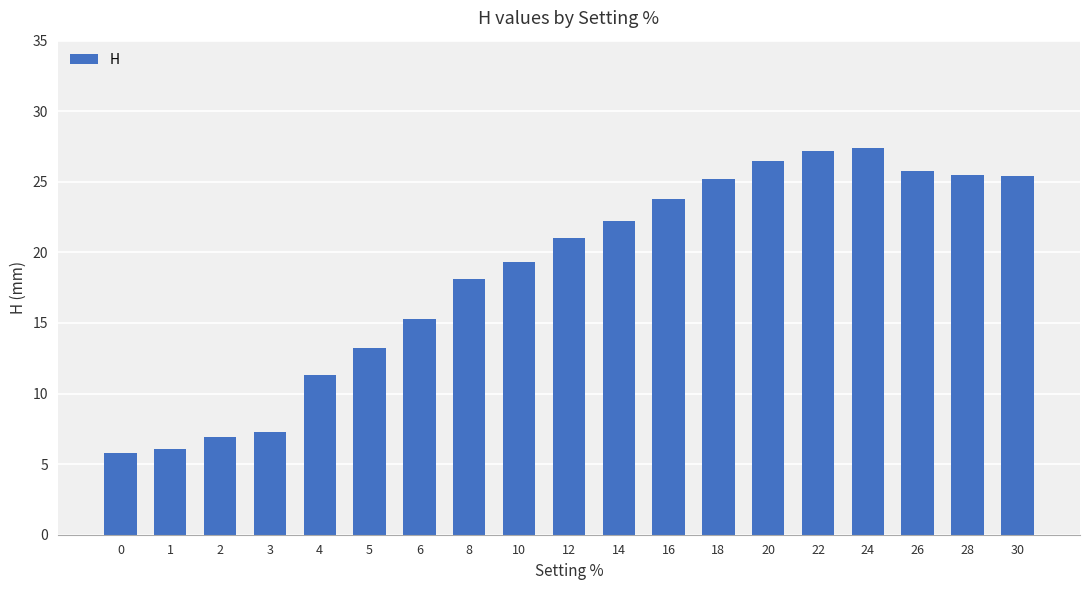

The chart shows a value of 36.6 at 18. True or false?

False